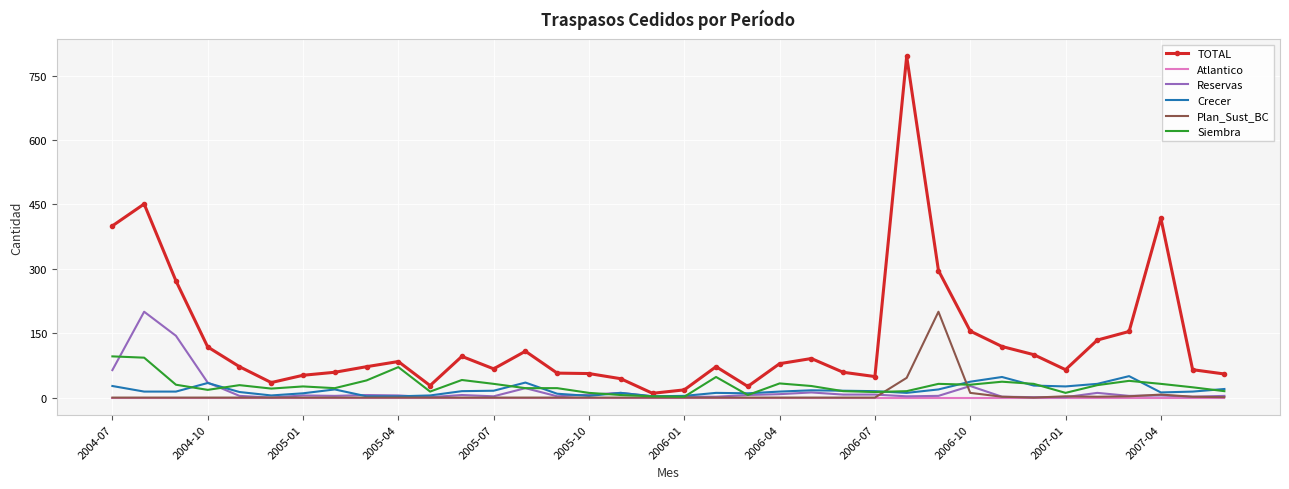

Which series has the largest total across all categories?

TOTAL